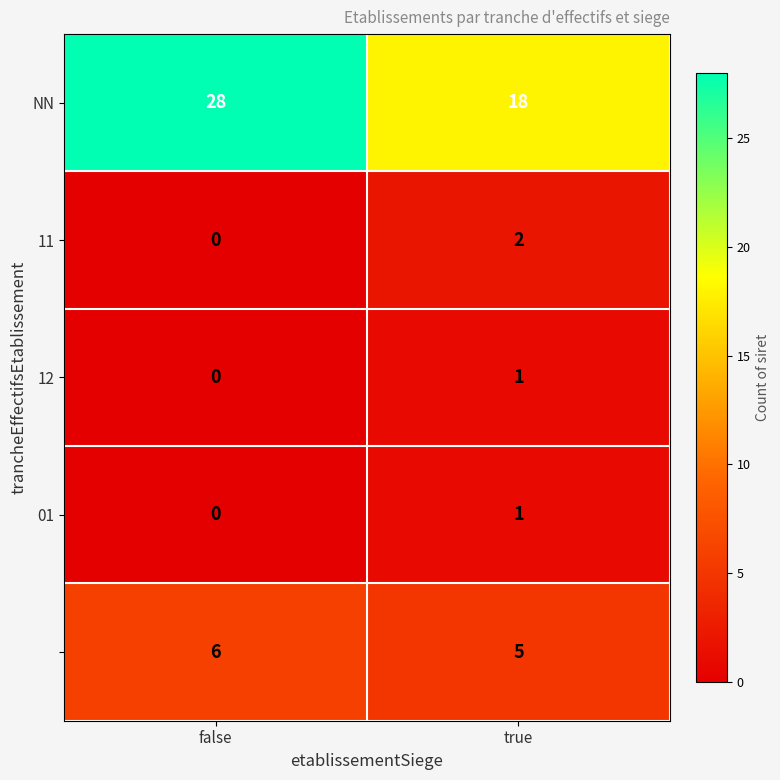

At which category is the sum across all series the highest?

false